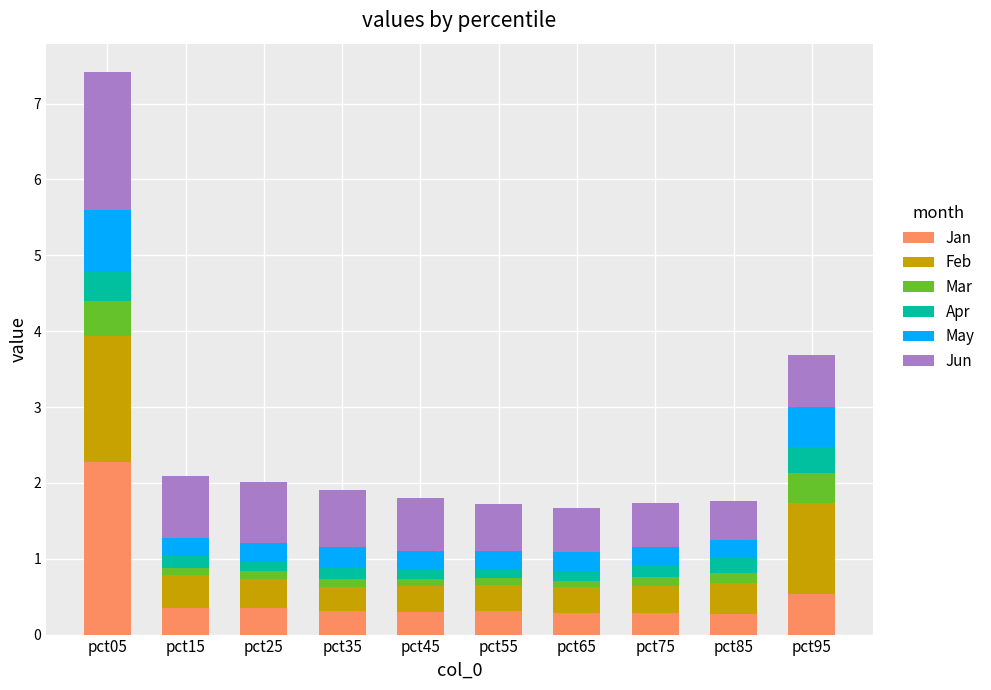

At which label does Jan reach its peak?

pct05